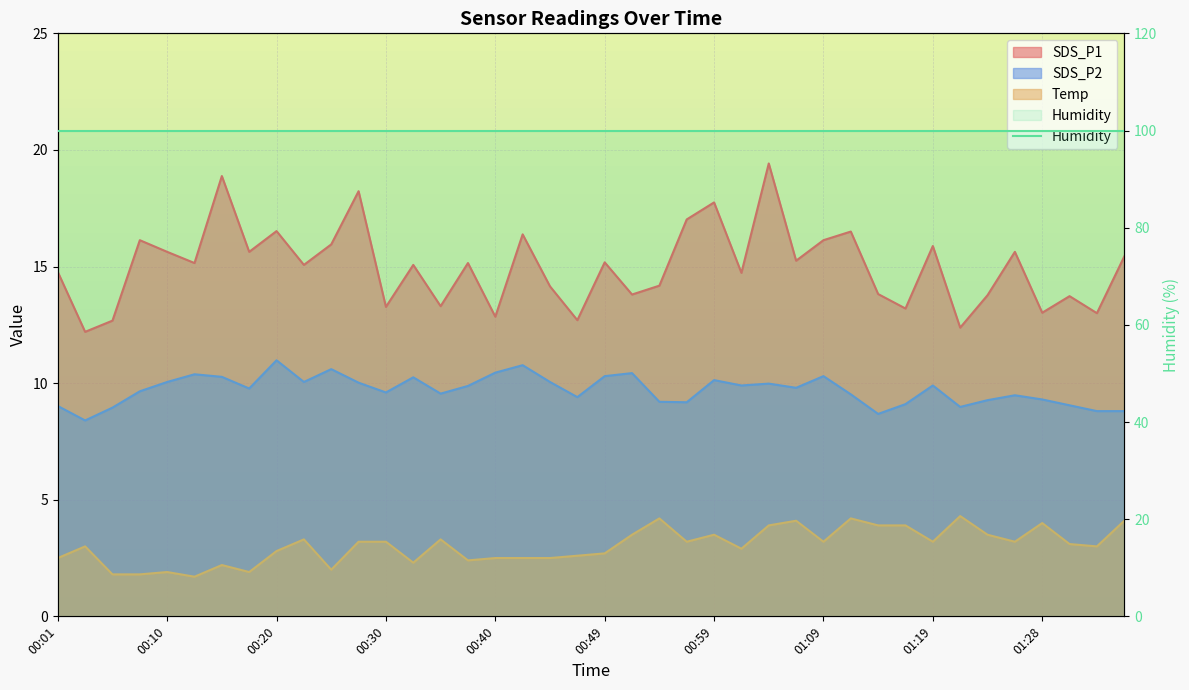

What is the maximum value shown in the chart?

19.4